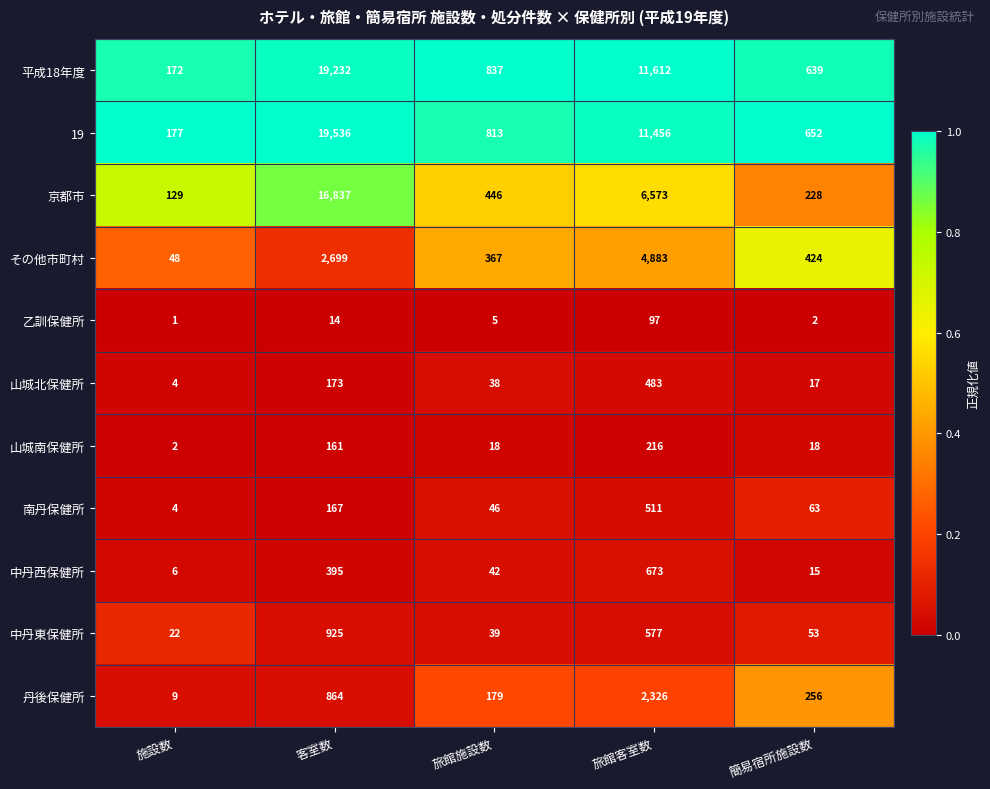

At which label is 中丹東保健所 closest to 473?

旅館客室数